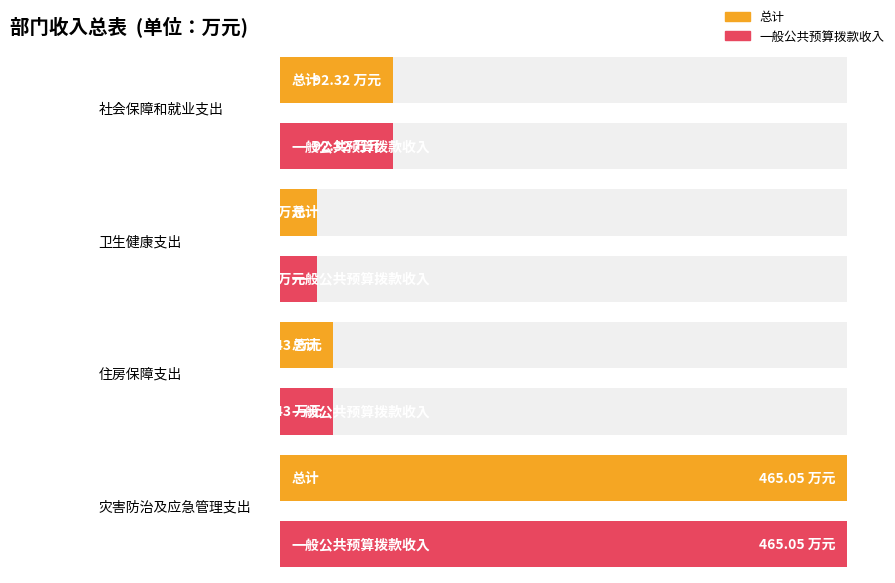

What are all the series names shown in the legend?

总计, 一般公共预算拨款收入